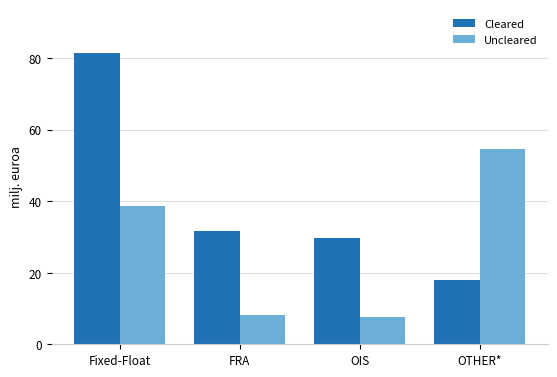

Reading left to right, what are all the values shown in this chart?

Cleared: 81441815	31649459	29576756	18037831
Uncleared: 38634550	8253842	7498714	54621695